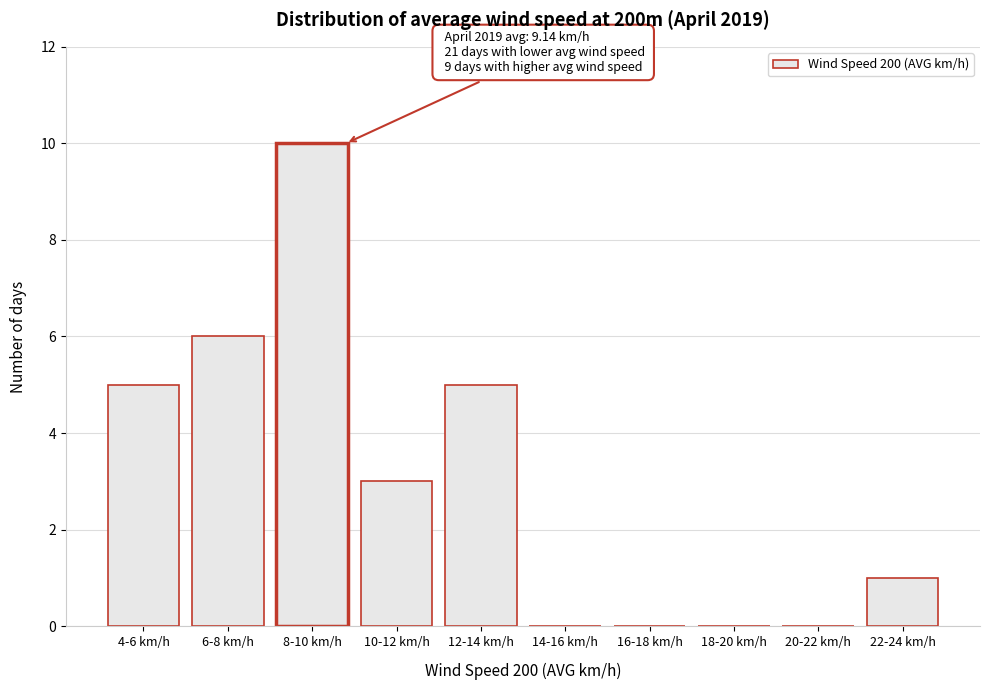

Reading left to right, list all the values displayed in this chart.

4-6 km/h=5	6-8 km/h=6	8-10 km/h=10	10-12 km/h=3	12-14 km/h=5	14-16 km/h=0	16-18 km/h=0	18-20 km/h=0	20-22 km/h=0	22-24 km/h=1